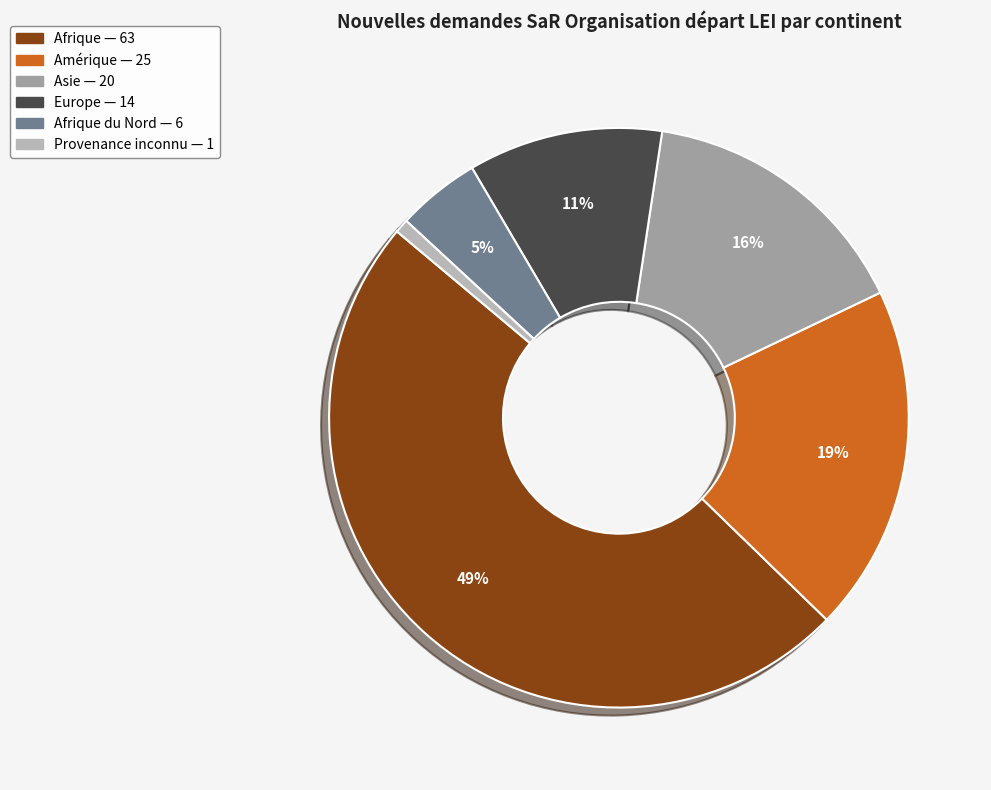

To the nearest percent, what is the average slice percentage?

17%